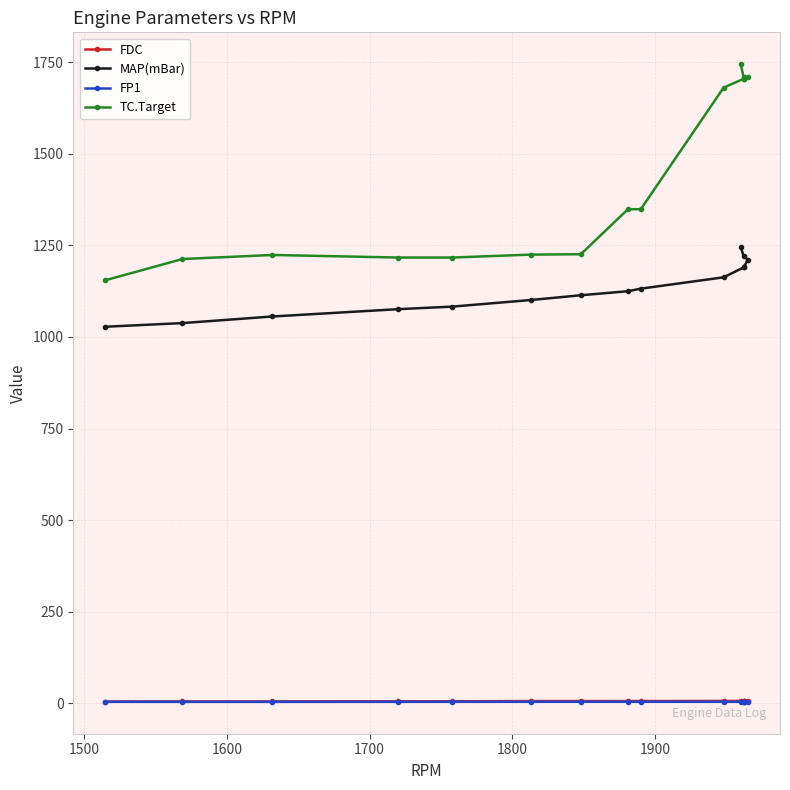

True or false: FDC and FP1 cross at least once.

False